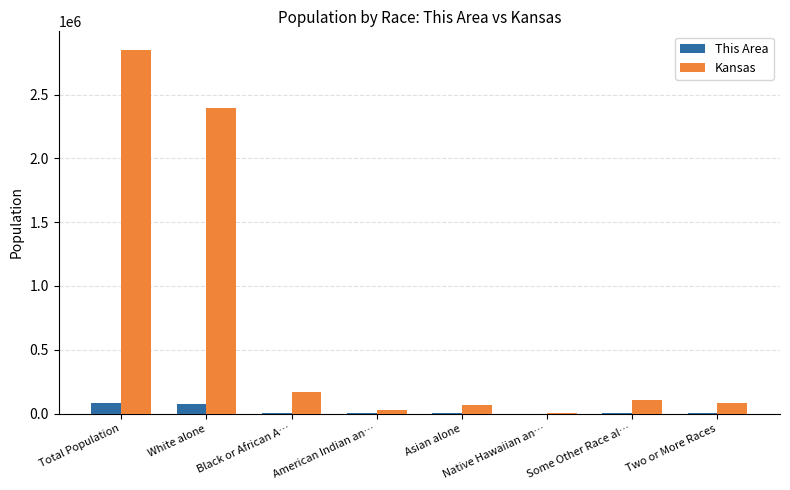

What is the sum of all This Area values?

164492